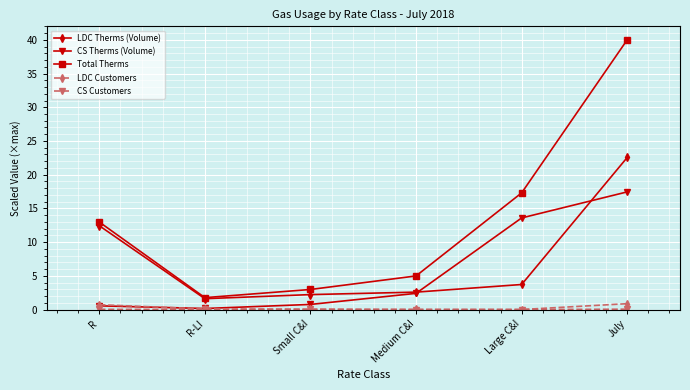

Which category has the highest value across all series?

July